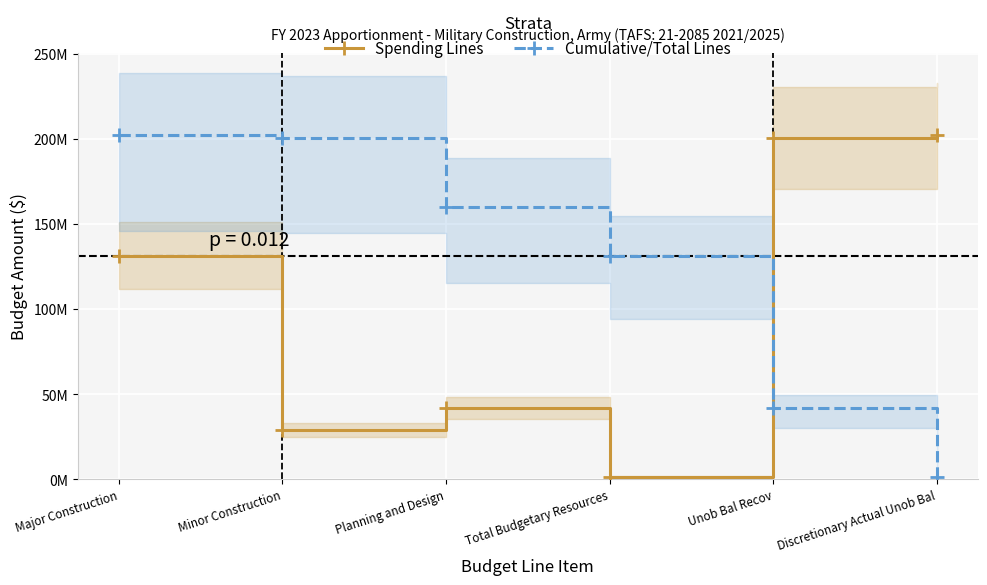

List the series in order of their peak value, highest first.

Spending Lines, Cumulative/Total Lines